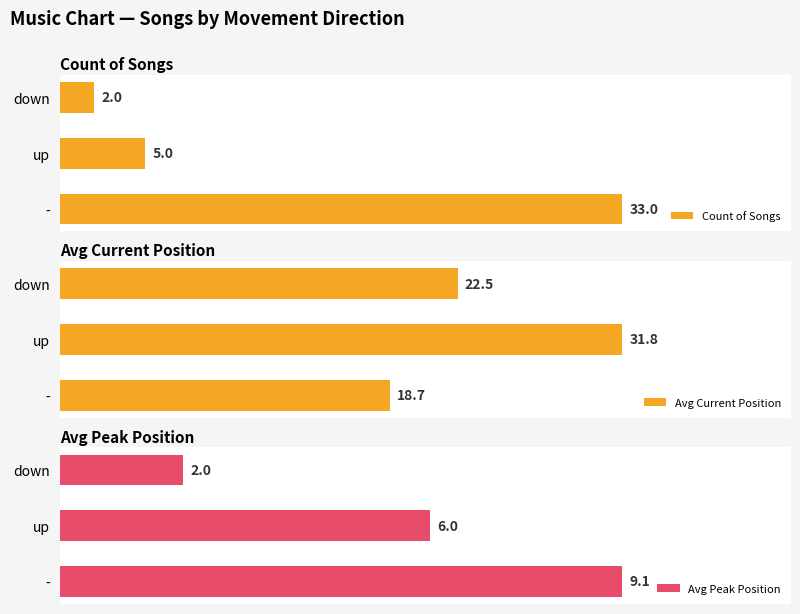

Is it true that Avg Peak Position equals 2.0 at 2?

True